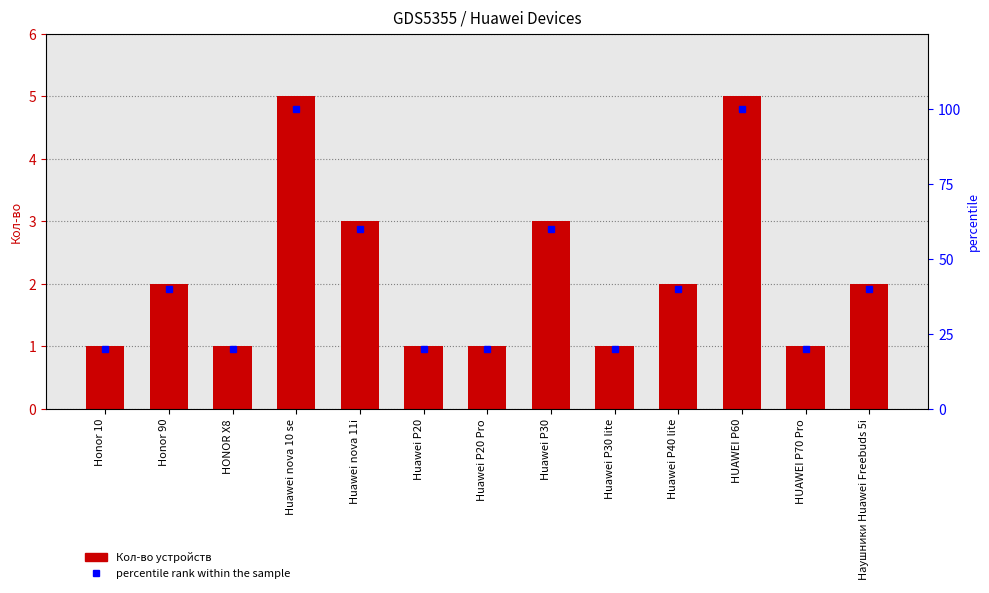

At which label does Кол-во first exceed 2?

Huawei nova 10 se